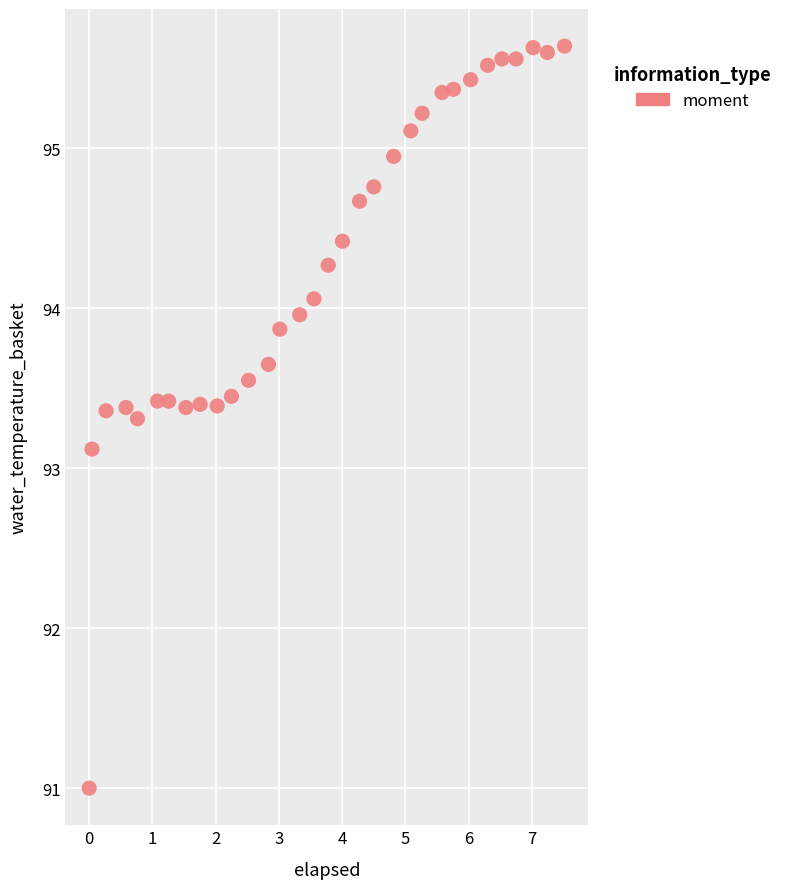

What is the range of X values (max minus min)?

7.5